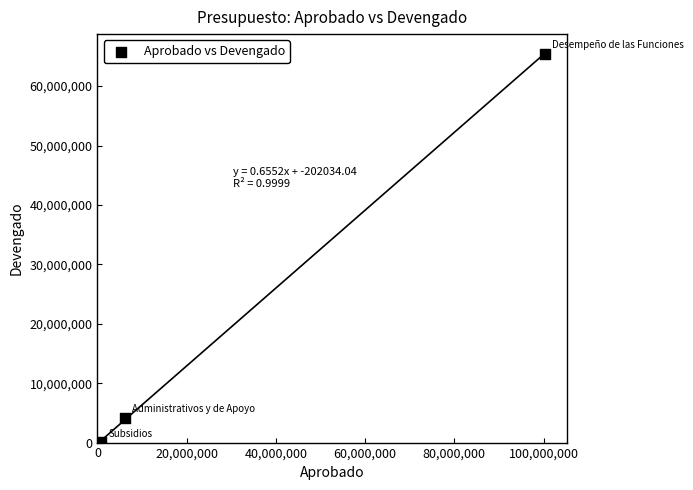

What is the range of X values (max minus min)?

99392369.2